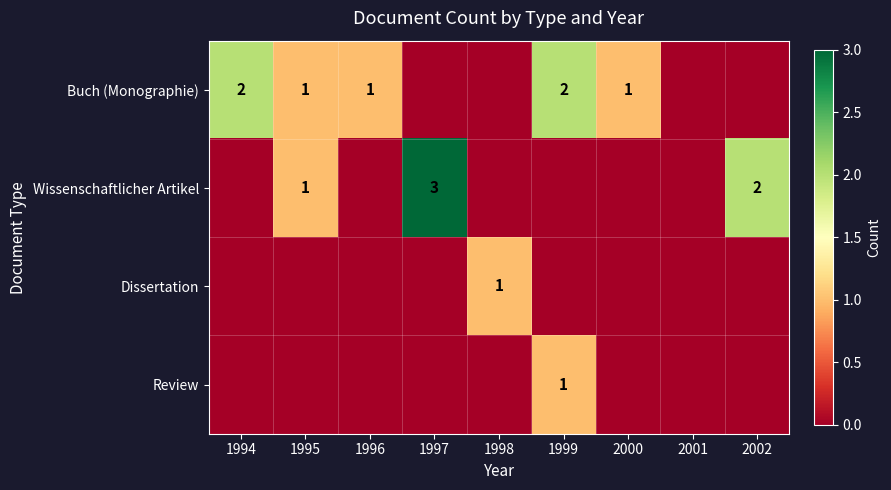

The value of Wissenschaftlicher Artikel at 1995 is 0. True or false?

False